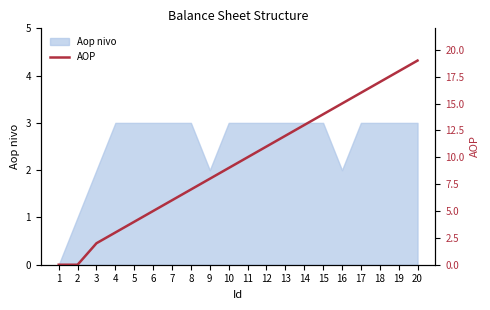

True or false: there are more than 2 points higher than both neighbors.

False